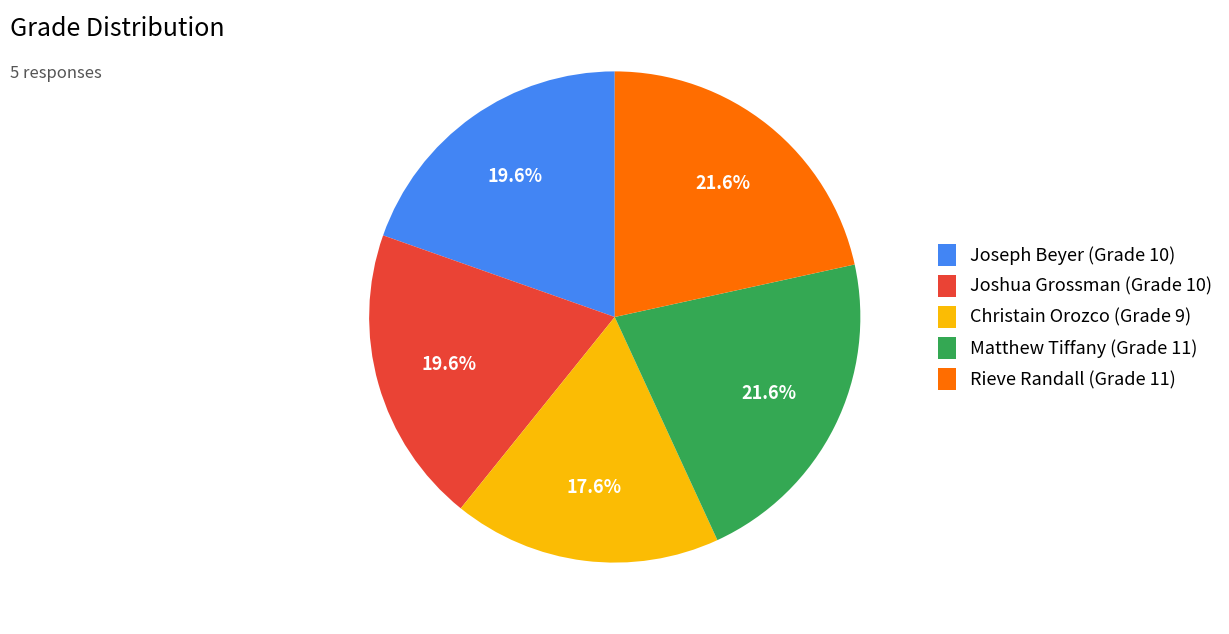

How many slices are in this pie chart?

5